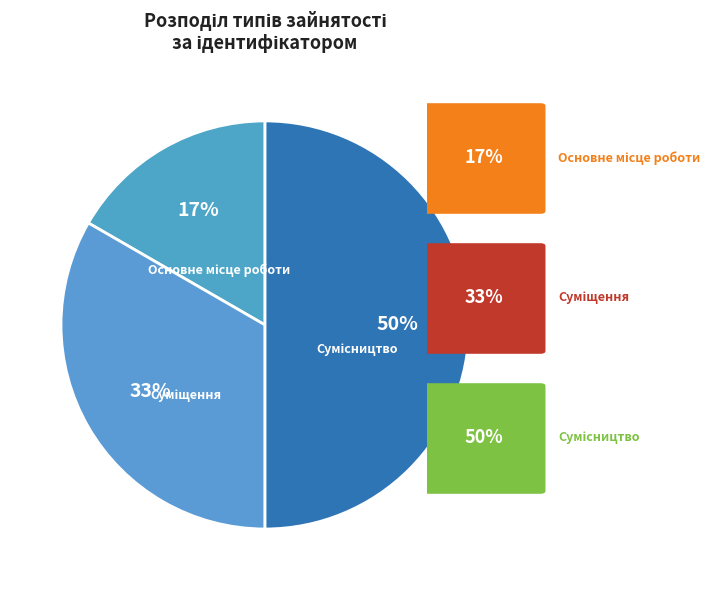

To the nearest percent, what is the average slice percentage?

33%